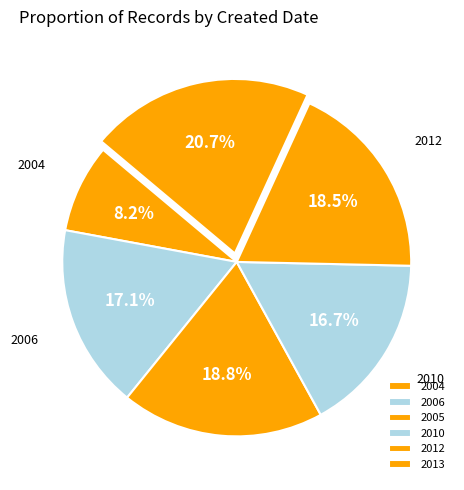

What is the smallest slice in the pie chart?

2004